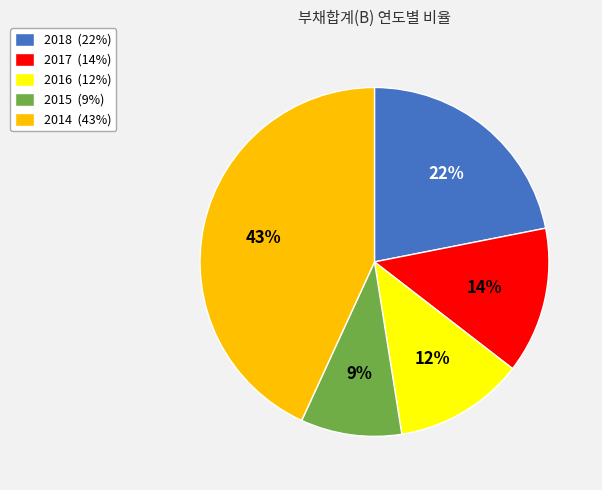

To the nearest percent, what percentage of the pie is 2017?

14%